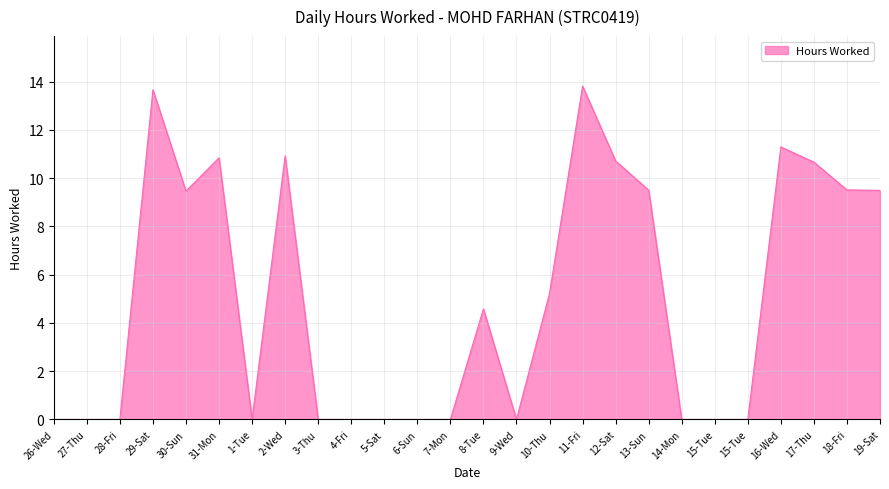

At which category does the data reach its first local valley?

30-Sun